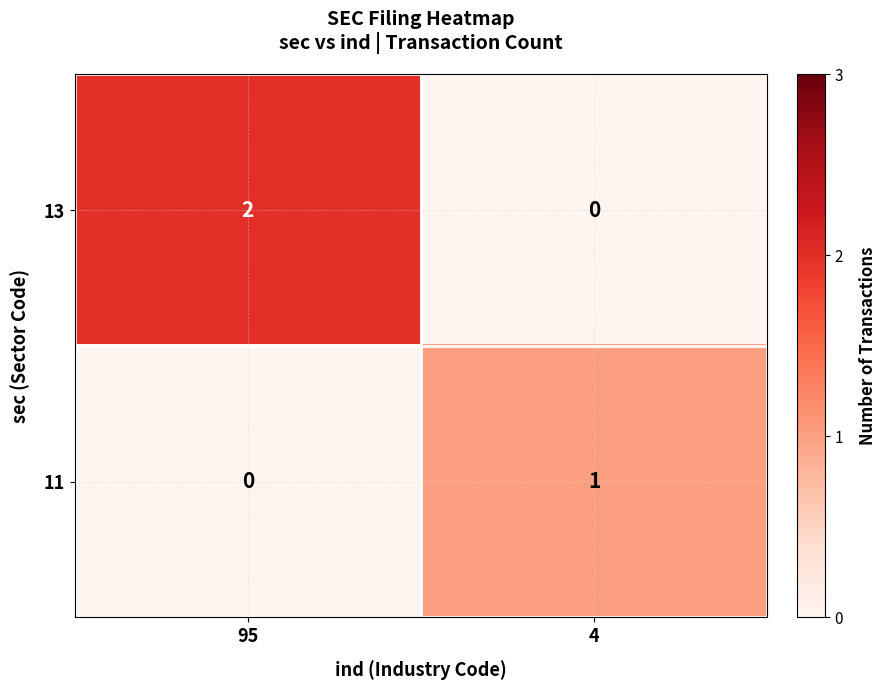

Which series has the largest range (max minus min)?

13